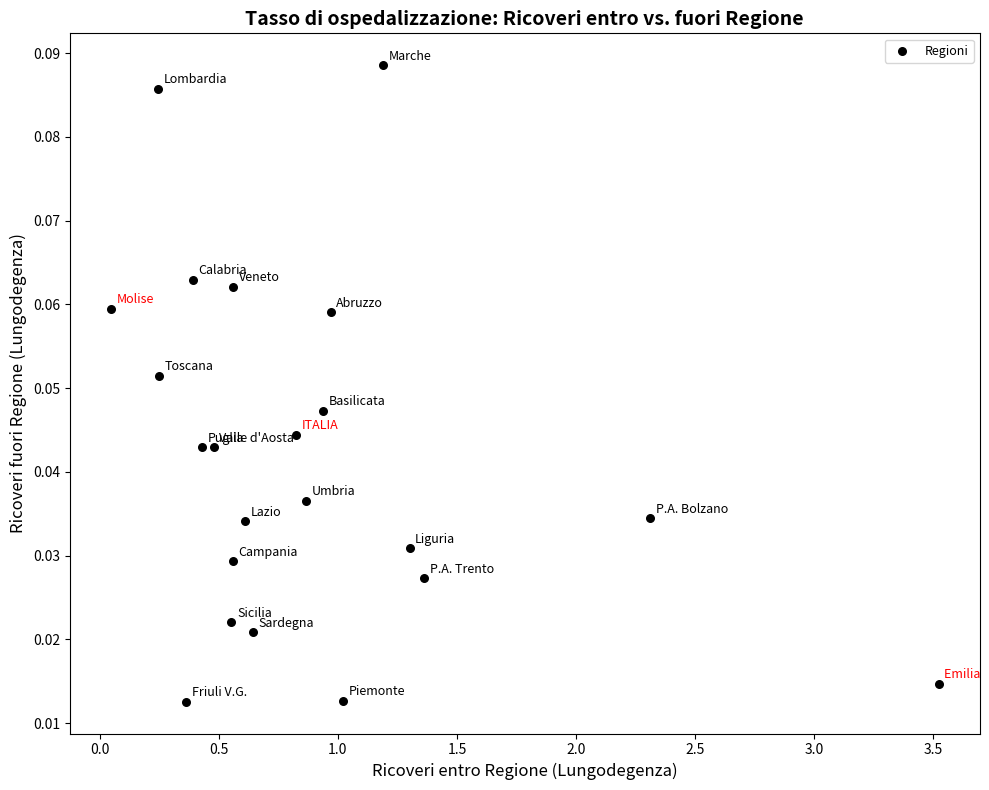

What is the range of X values (max minus min)?

3.5